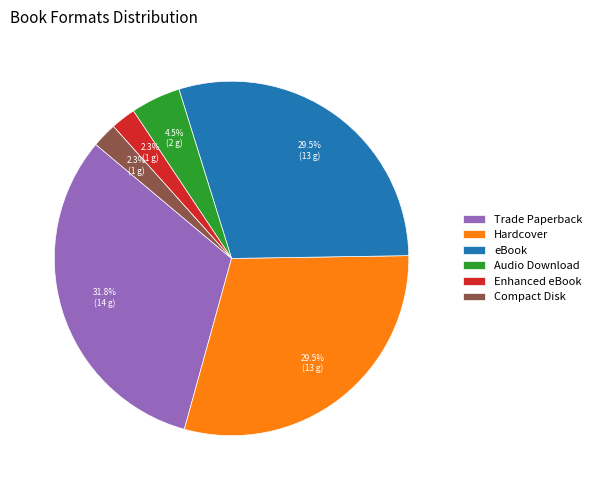

To the nearest percent, what is the combined percentage of Trade Paperback and eBook?

61%